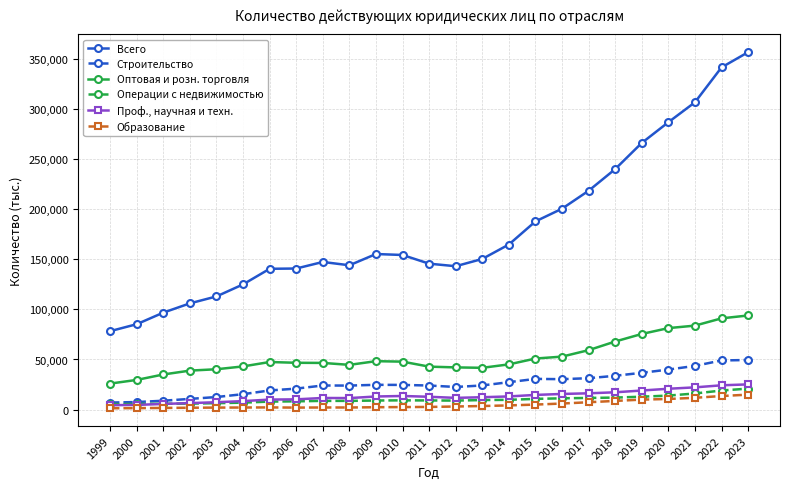

Does the chart have visible grid lines?

Yes